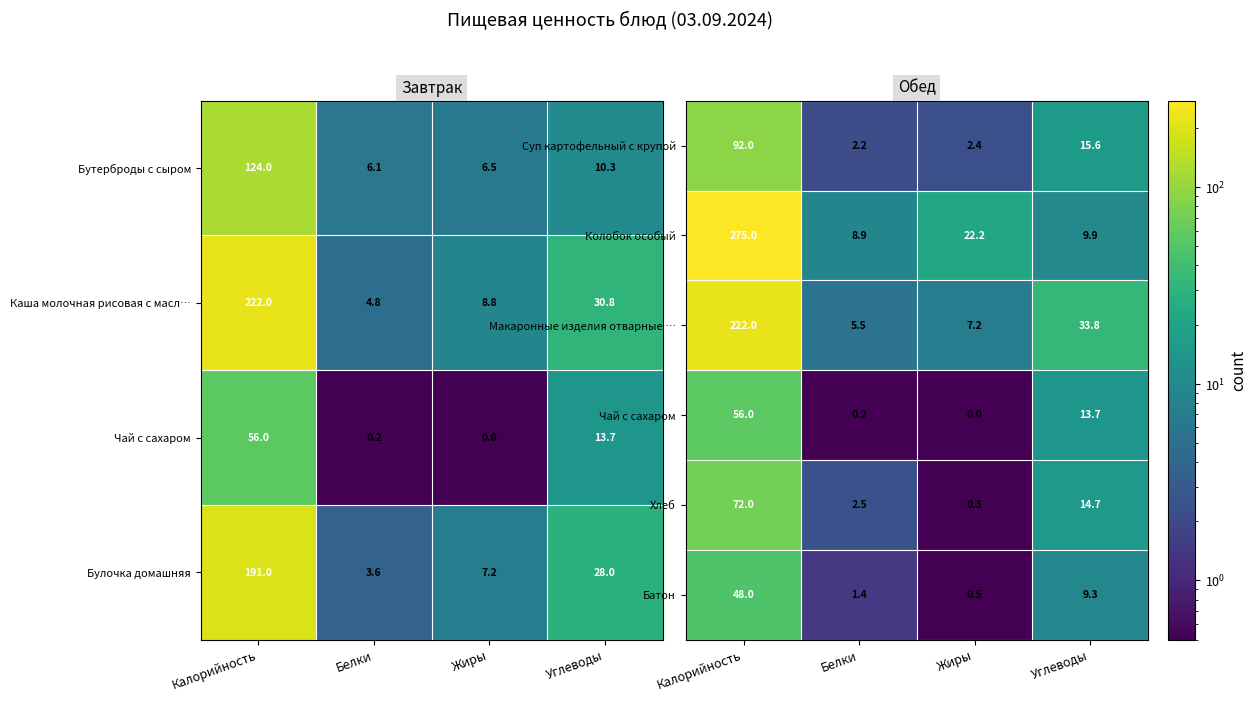

What is the total value across all series at Углеводы?

96.9